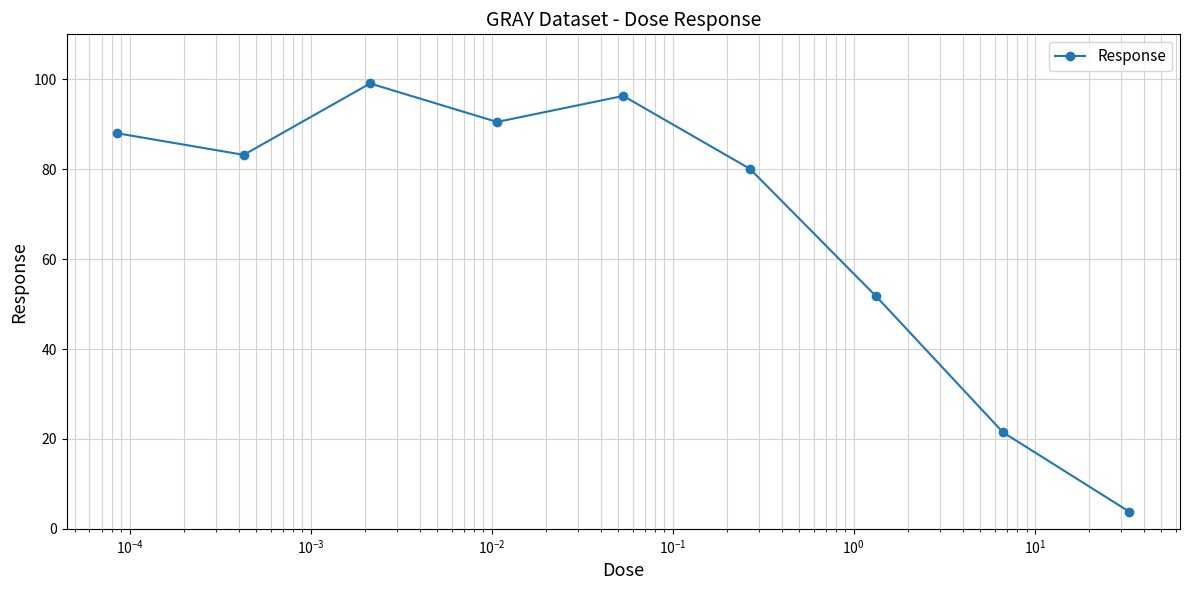

What is the difference between the maximum and minimum values?

95.3